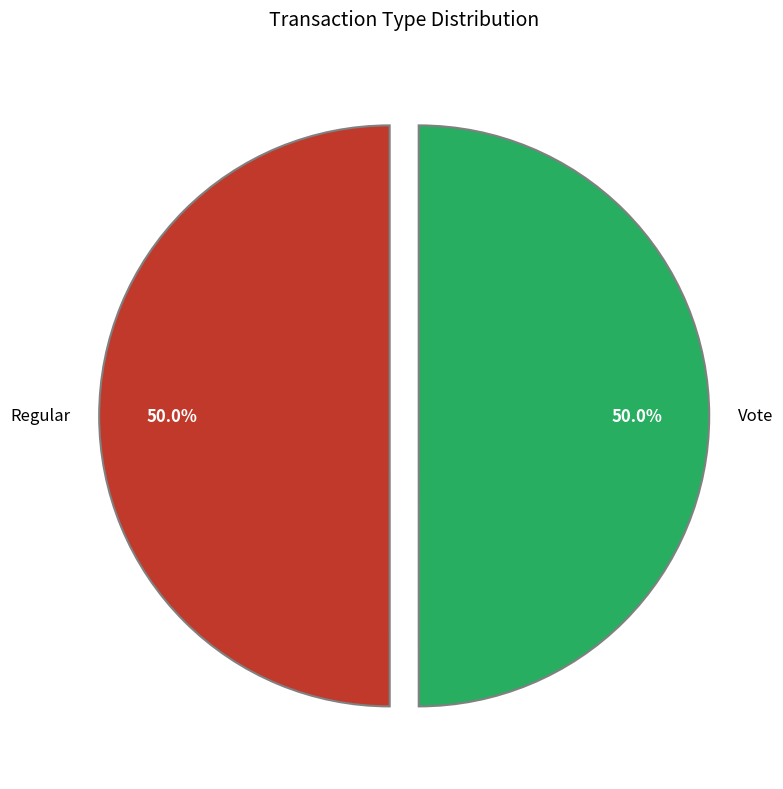

True or false: Regular accounts for 50% of the total.

True